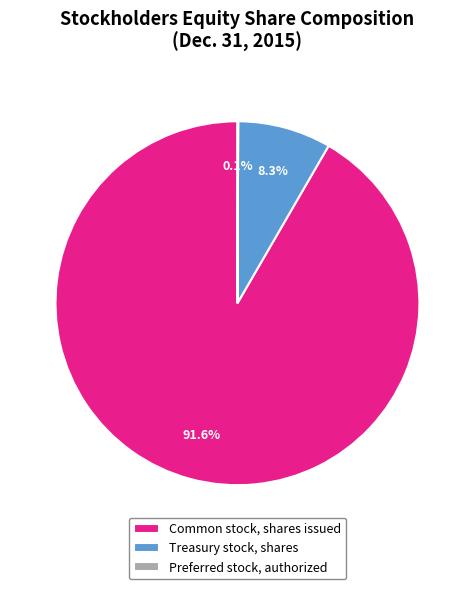

Does Common stock, shares issued represent more than half of the total?

Yes